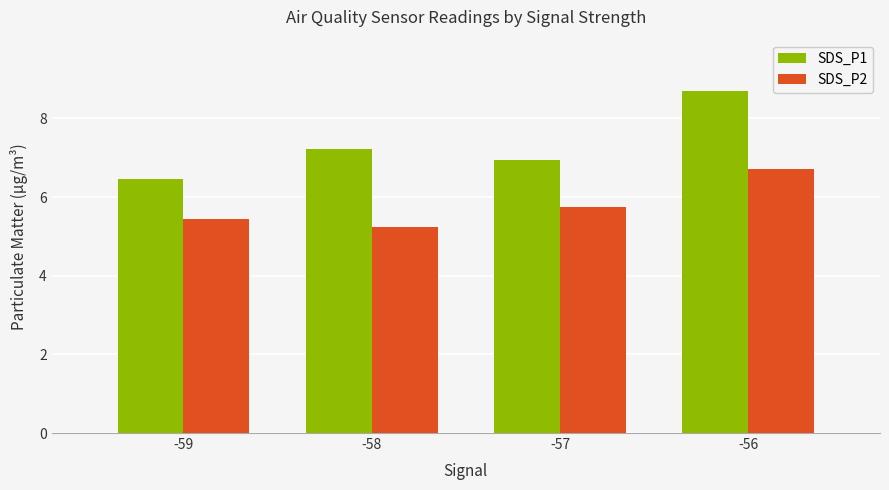

Which series has the largest range (max minus min)?

SDS_P1